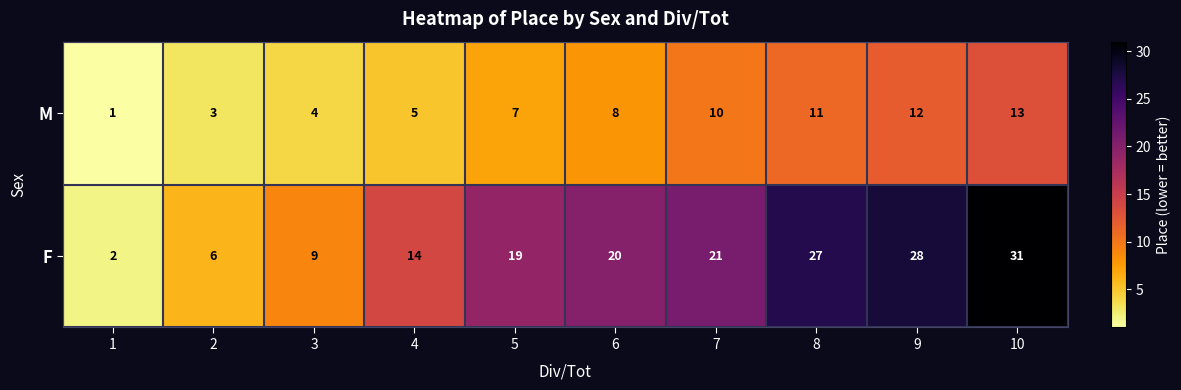

What is the spread (max minus min) of values at 9?

16